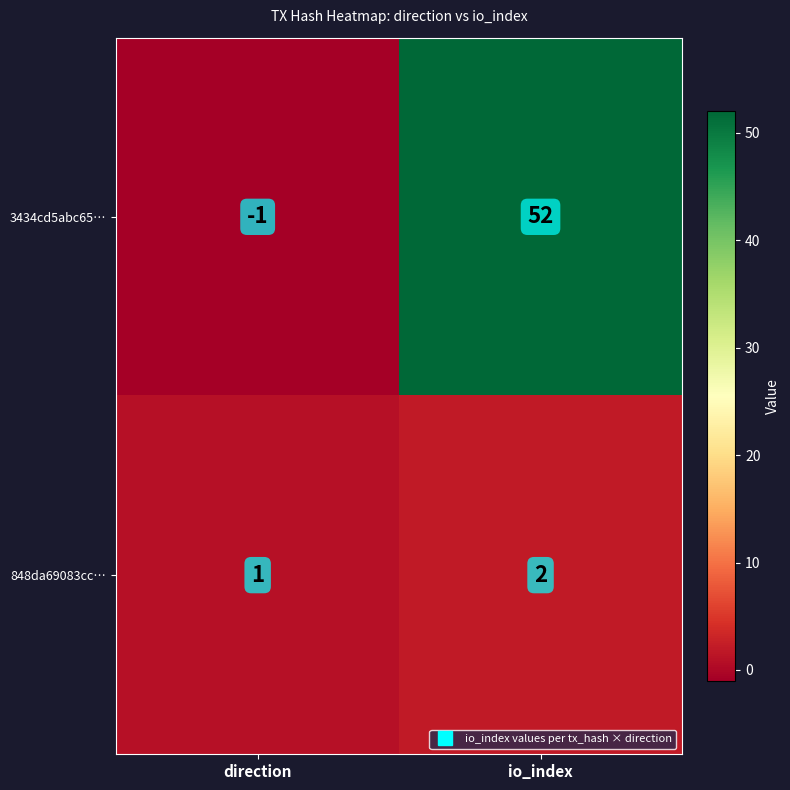

Is it true that 848da69083cc… equals 2 at direction?

False